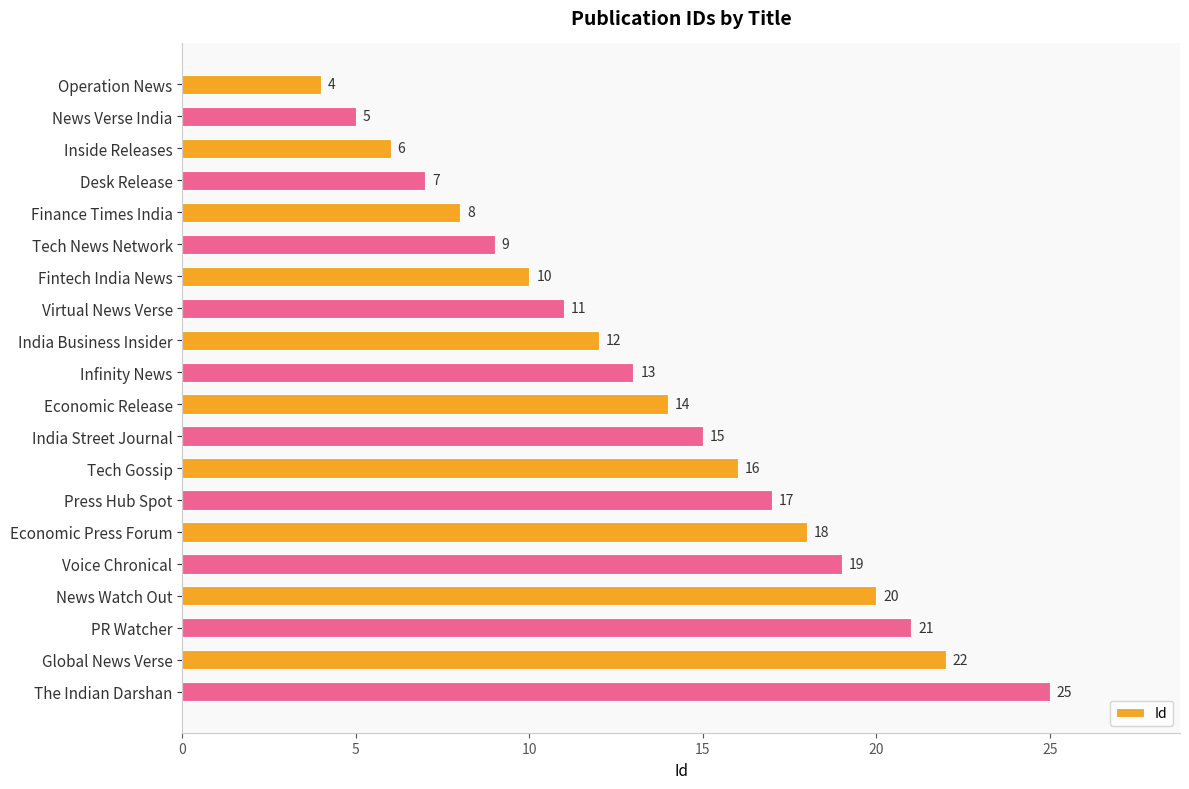

True or false: the data shows 6 at Voice Chronical.

False